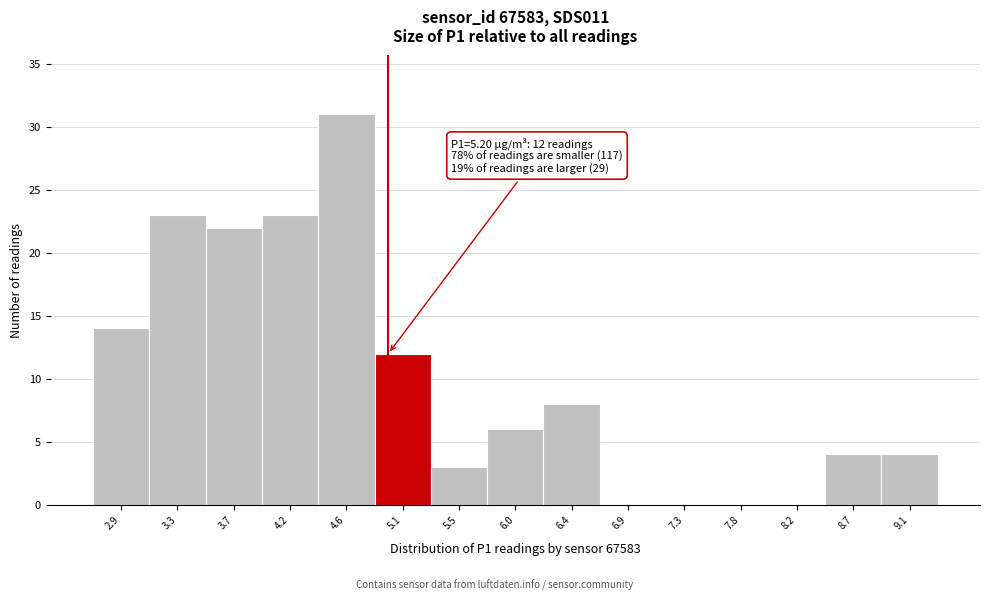

Reading right to left, transcribe all the data shown in this chart.

9.1=4	8.7=4	8.2=0	7.8=0	7.3=0	6.9=0	6.4=8	6.0=6	5.5=3	5.1=12	4.6=31	4.2=23	3.7=22	3.3=23	2.9=14